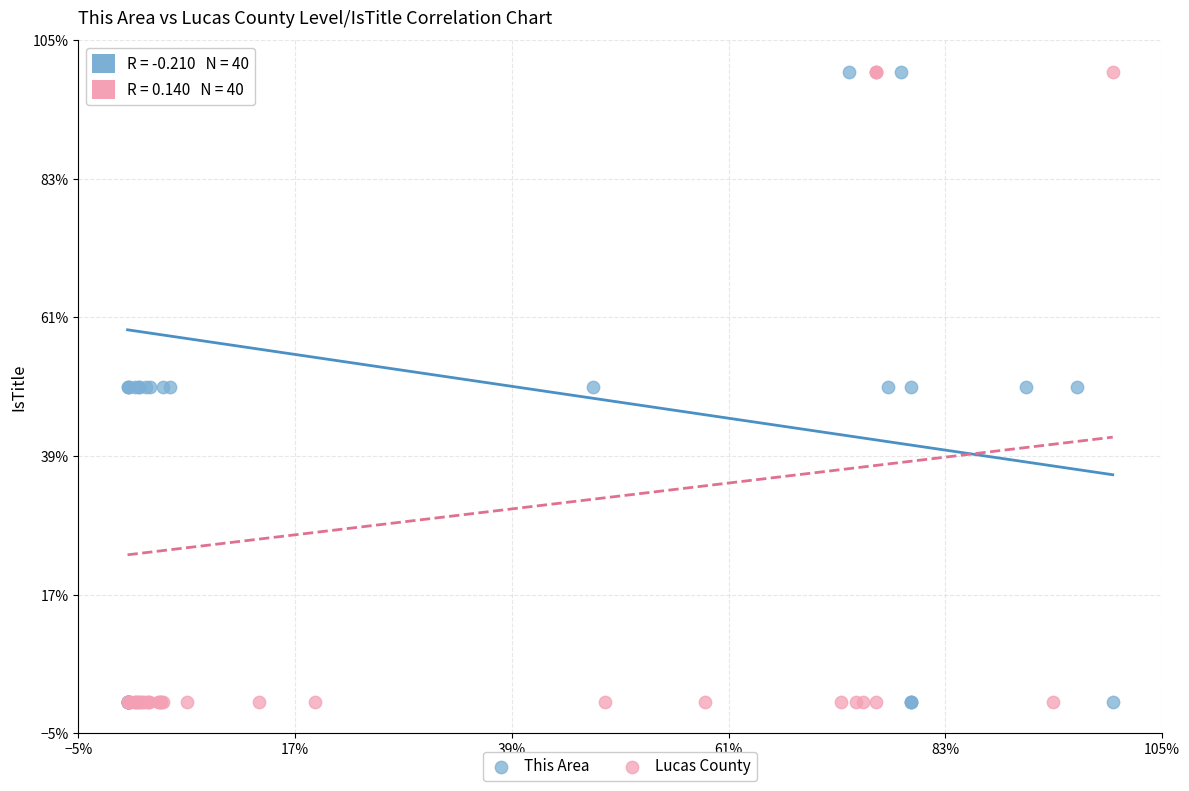

What are all the series names shown in the legend?

This Area, Lucas County